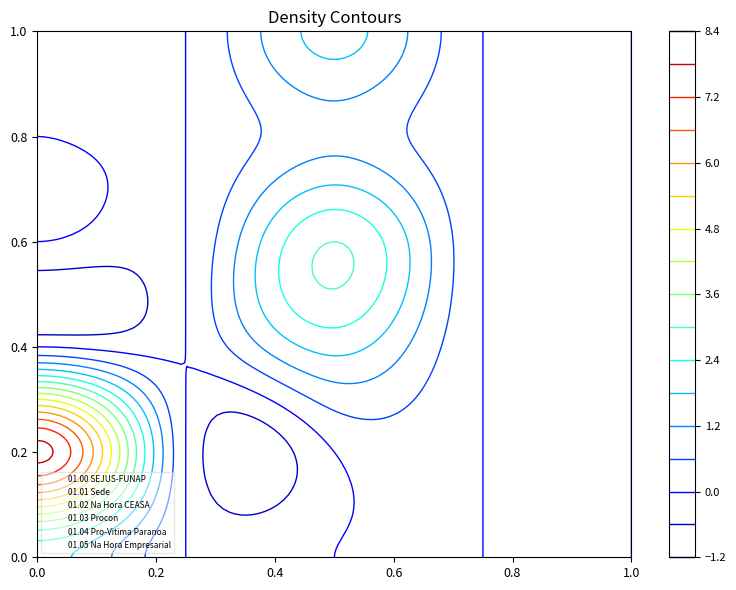

At which label does 01.03 Procon reach its minimum?

1